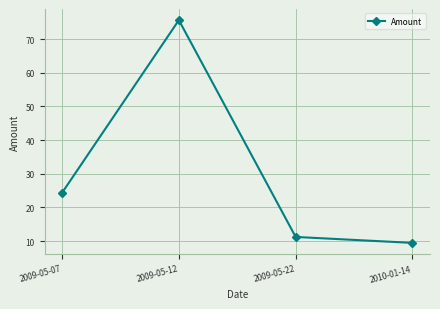

Count the number of categories in the chart.

4